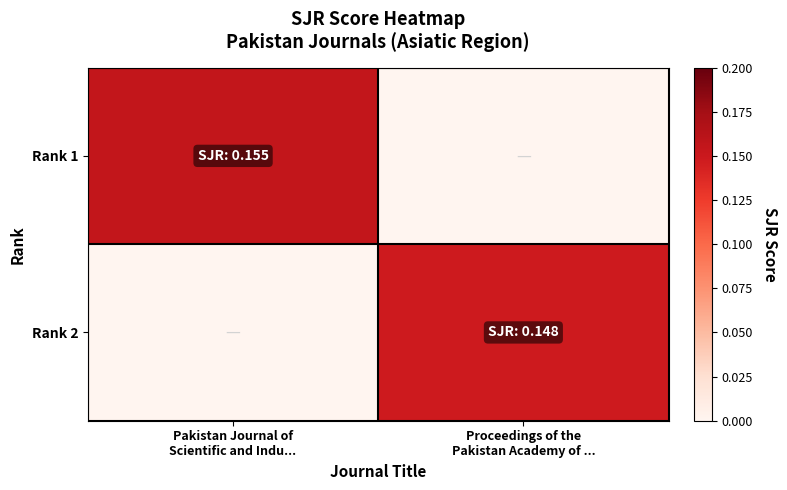

Between Pakistan Journal of
Scientific and Indu... and Proceedings of the
Pakistan Academy of ..., which is larger?

Pakistan Journal of
Scientific and Indu...